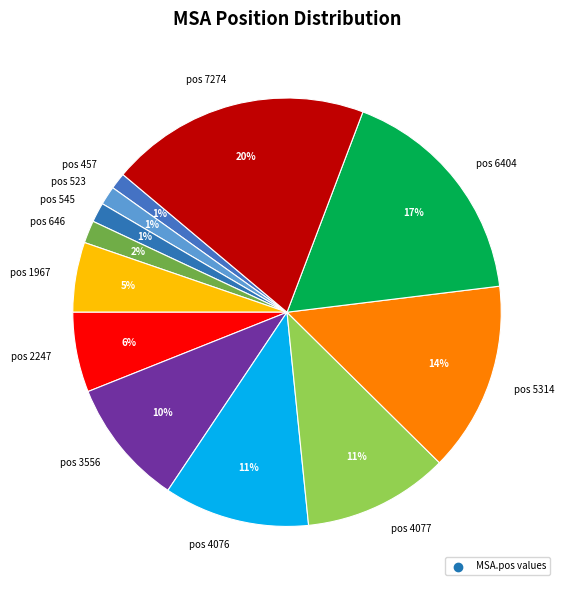

To the nearest percent, what is the difference between the pos 4077 and pos 7274 slice percentages?

9%